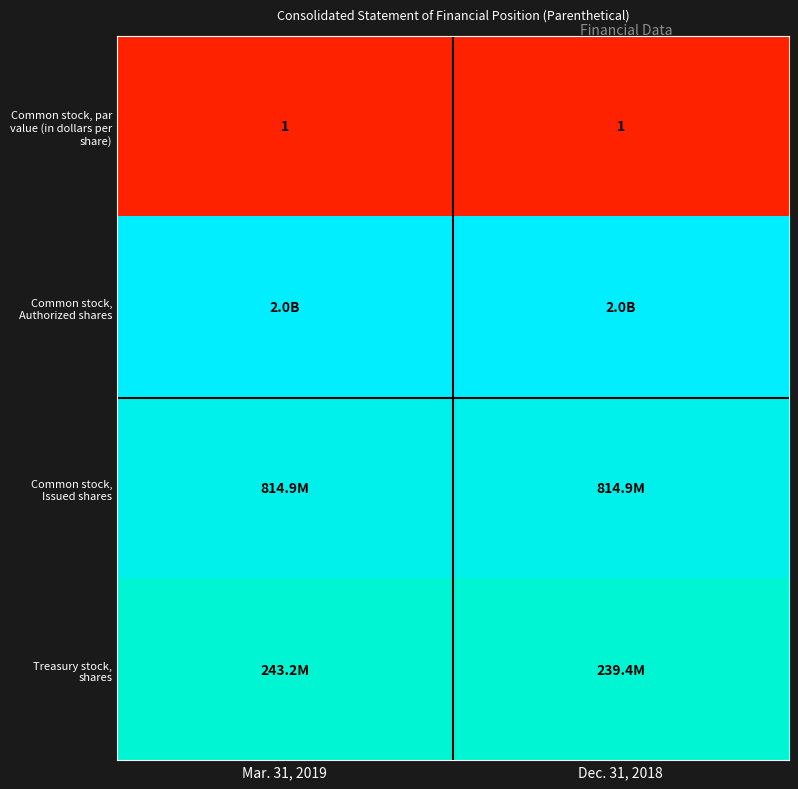

Which category has the lowest value in the Common stock, Issued shares series?

Mar. 31, 2019